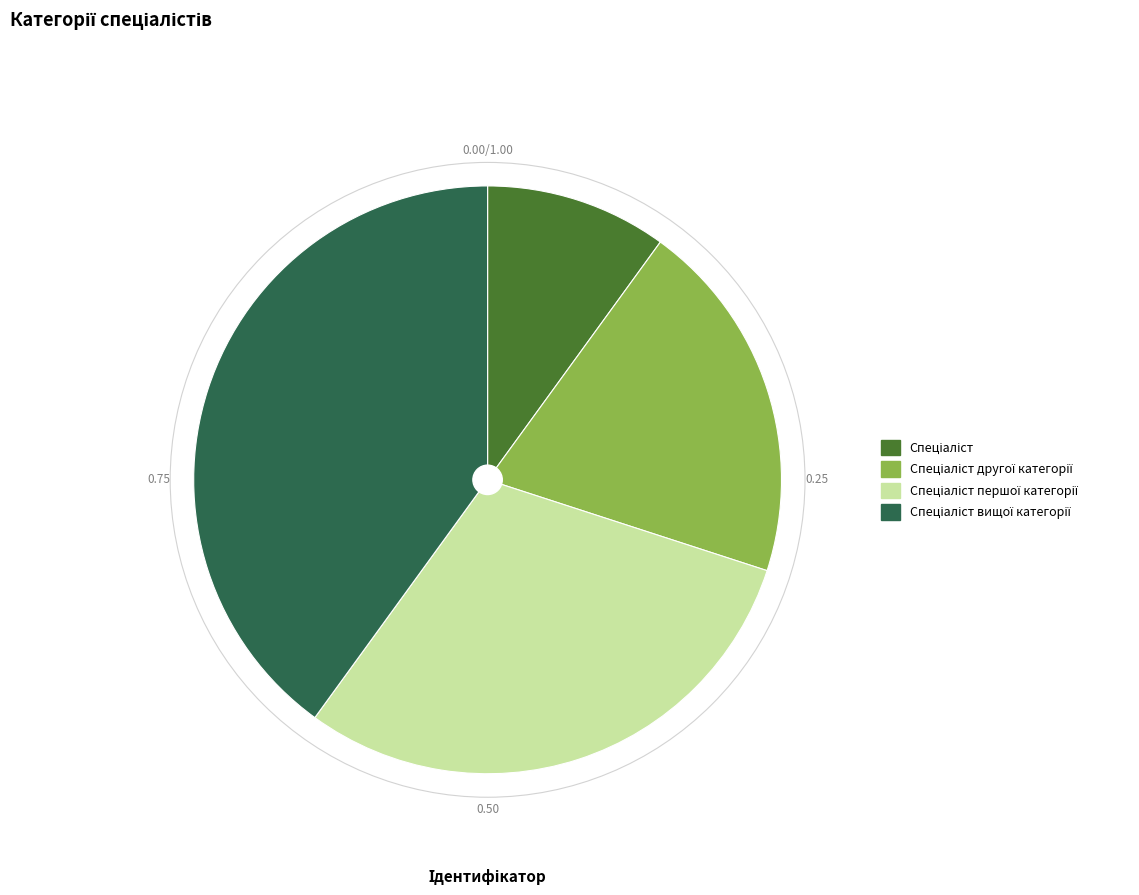

Is there any slice that represents more than half of the pie?

No